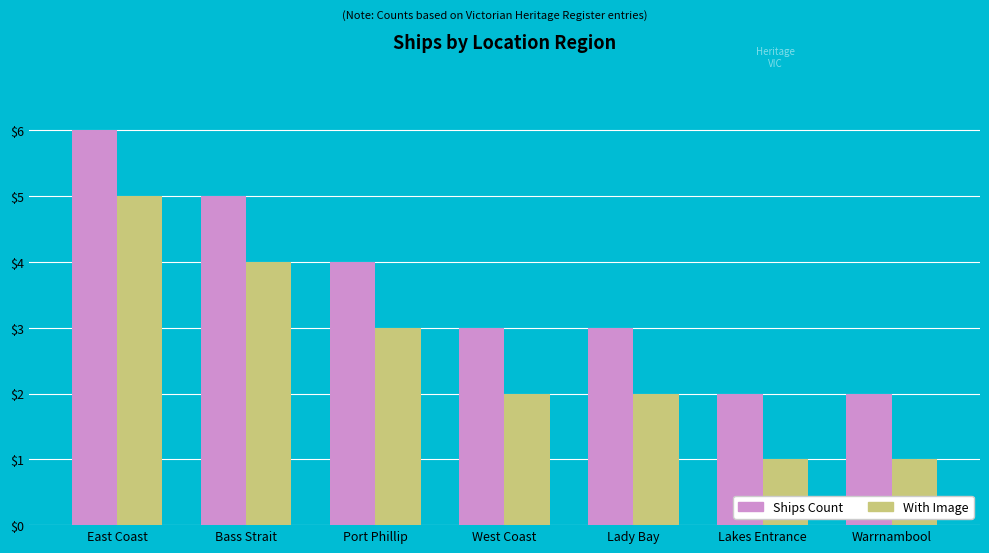

What is the difference between the maximum and minimum values in the With Image series?

4